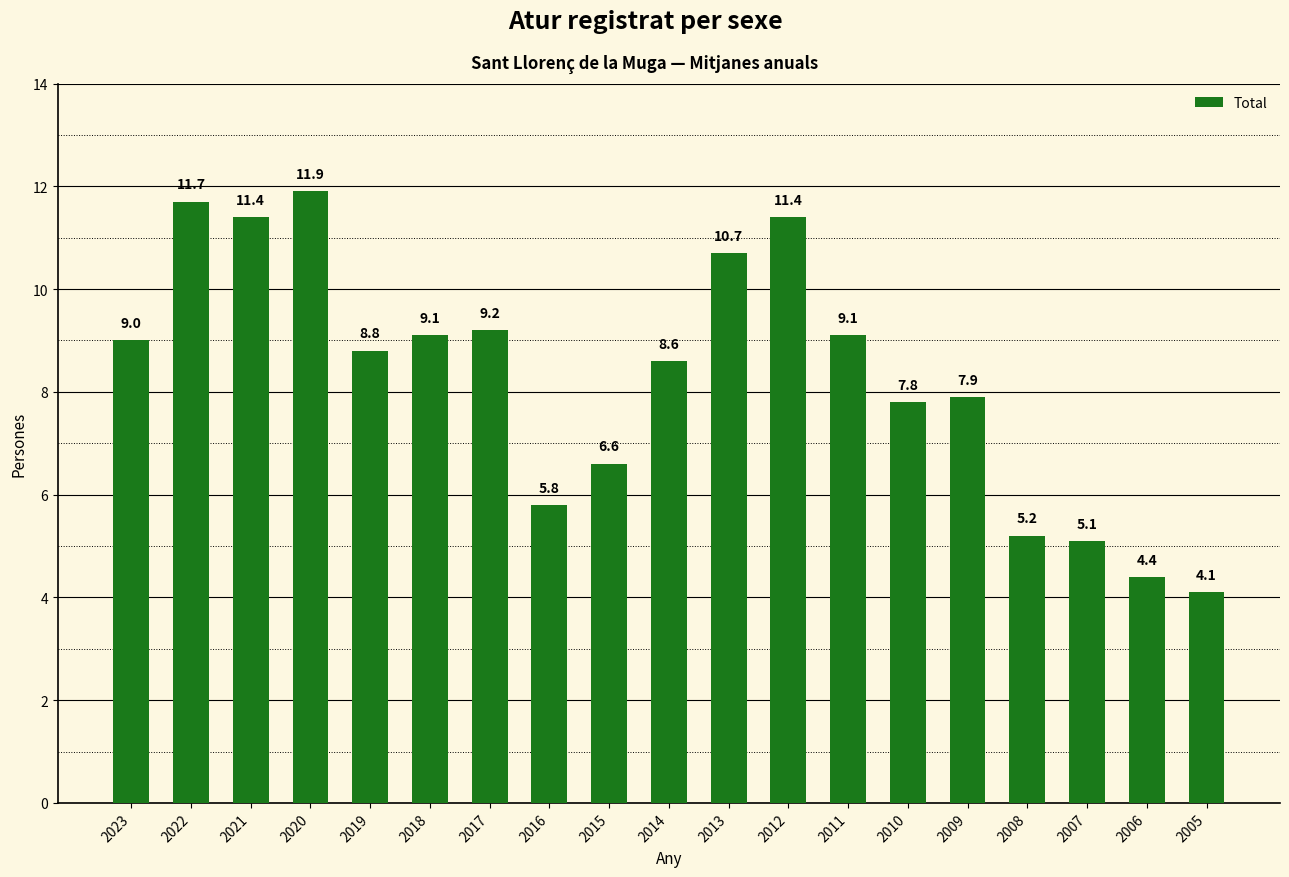

What is the difference between the maximum and minimum values?

7.8